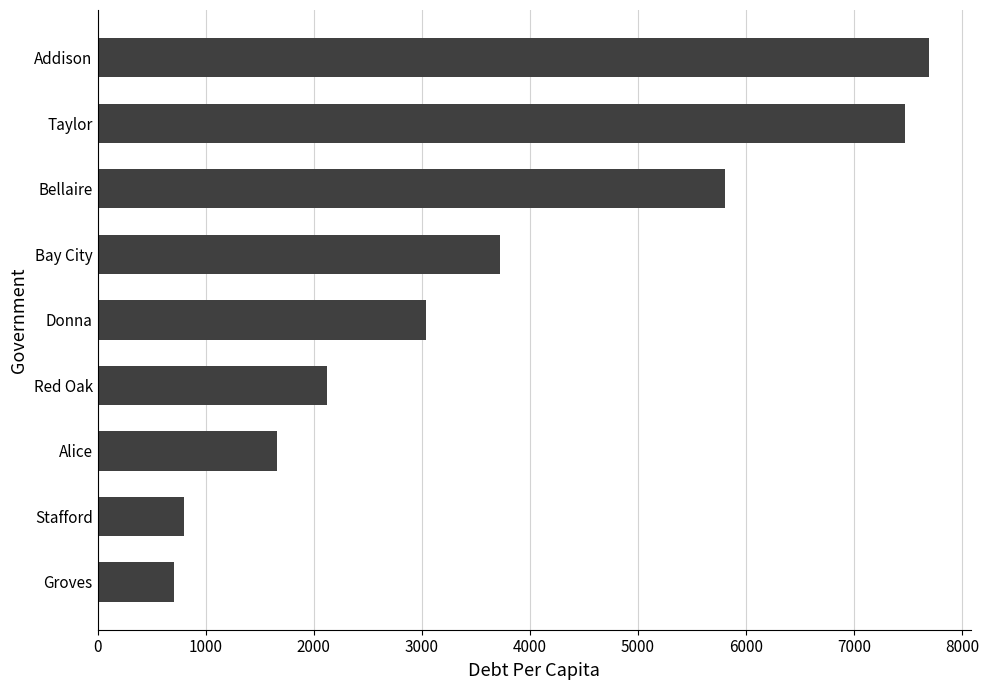

What is the change in value from Groves to Bay City?

+3012.9